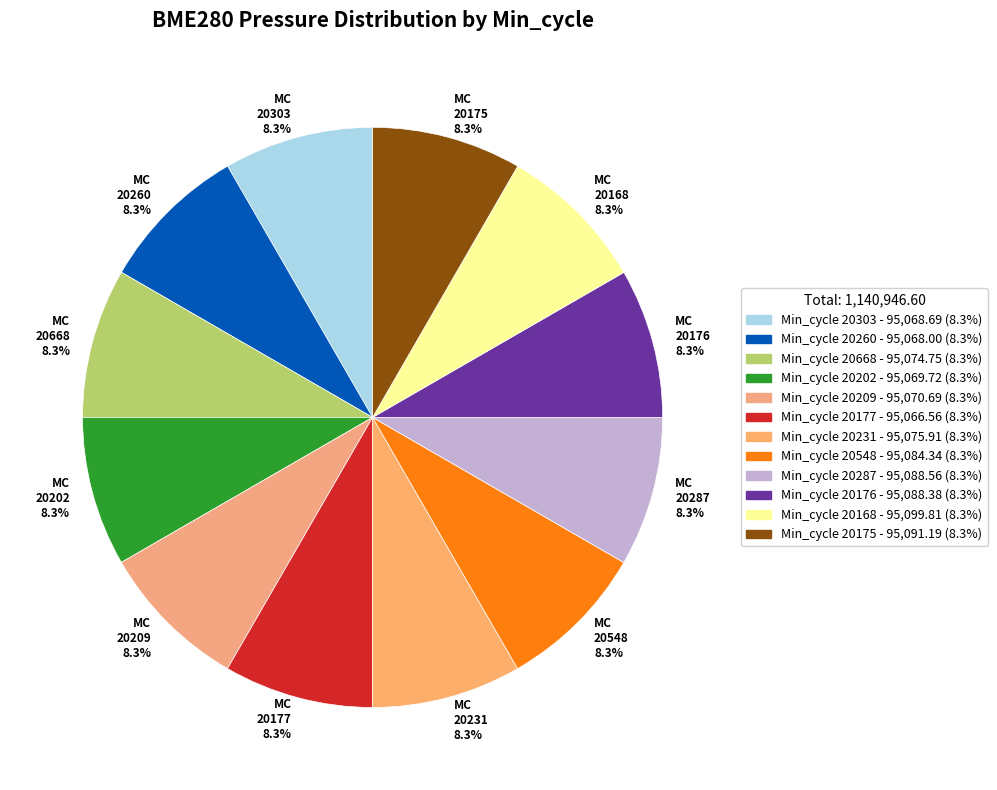

Combined, what portion of the pie is MC 20209 8.3% and MC 20287 8.3%?

16.7%